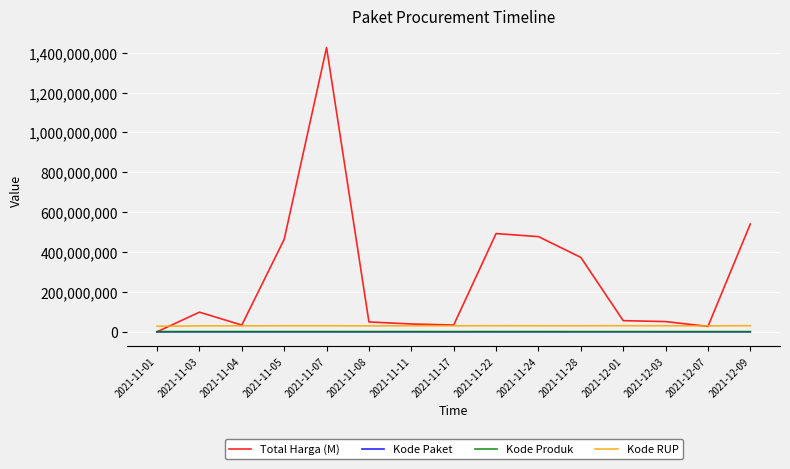

True or false: Kode Paket and Kode Produk cross at least once.

False